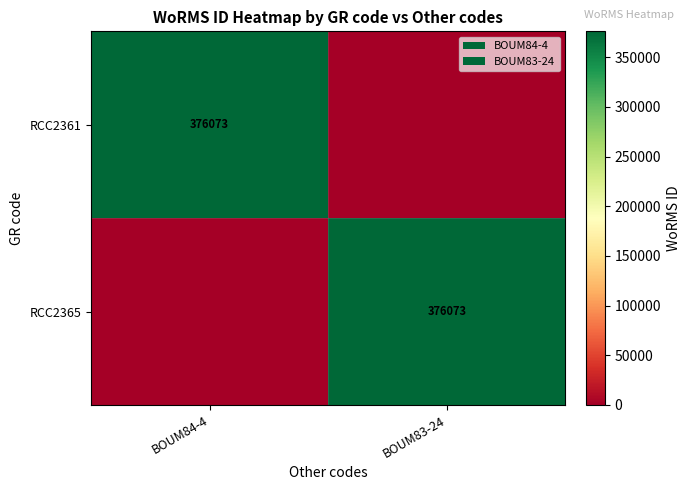

Is it true that RCC2361 equals 376073 at BOUM84-4?

True